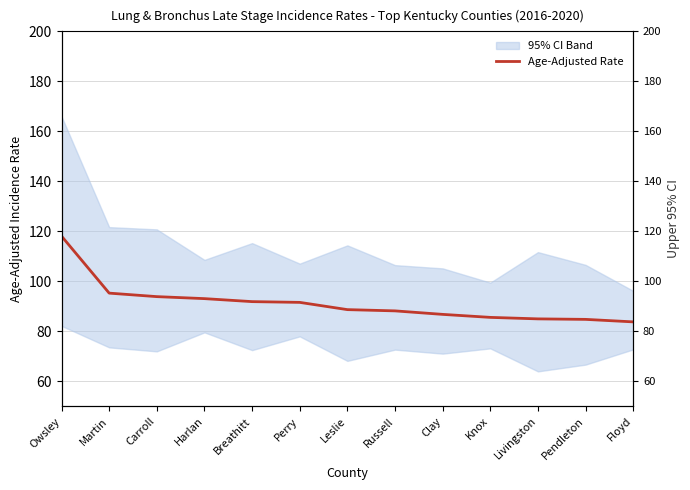

At which category does the chart reach its peak across all series?

Owsley